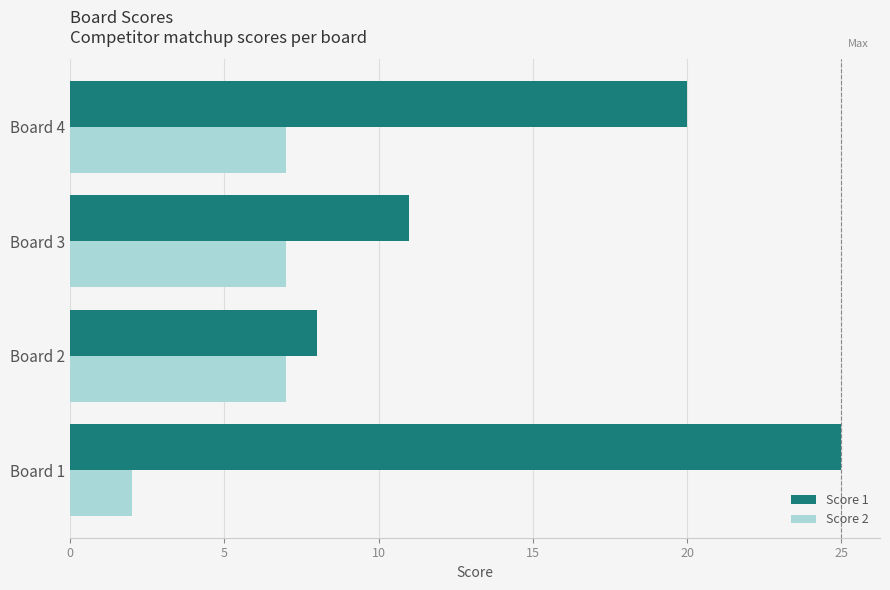

What is the sum of all Score 1 values?

64